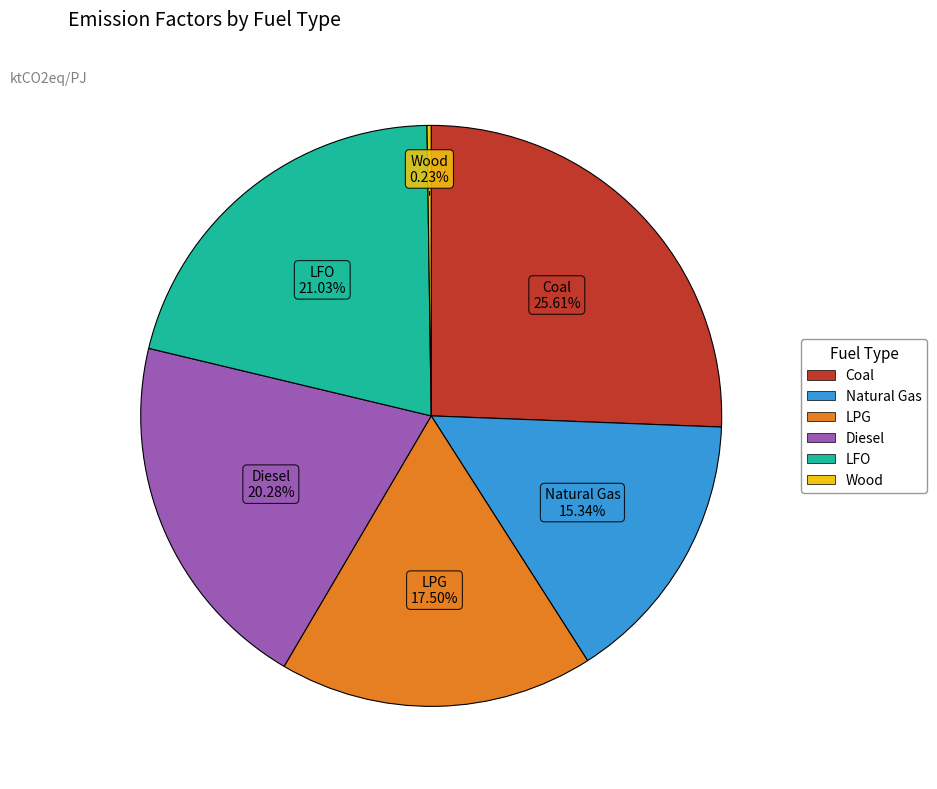

True or false: Diesel accounts for 12% of the total.

False